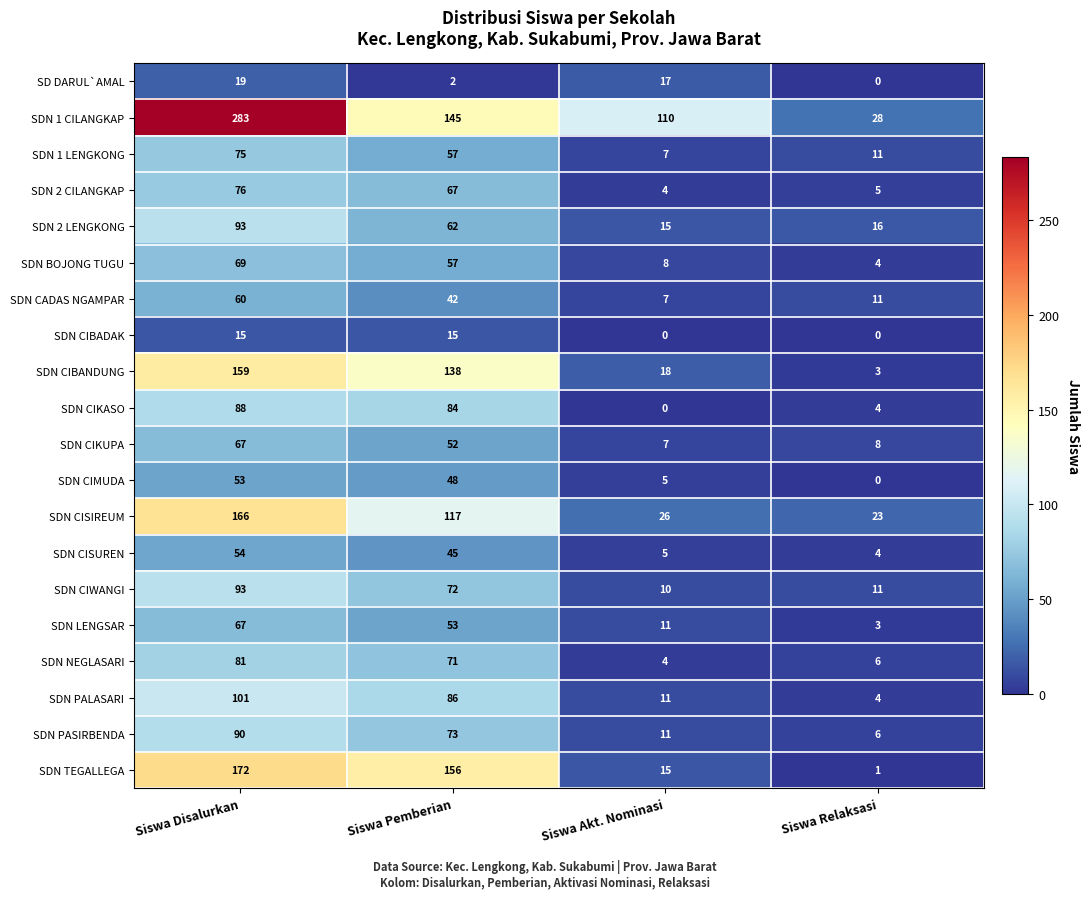

What is the sum of the SDN CISUREN values at Siswa Disalurkan and Siswa Akt. Nominasi?

59